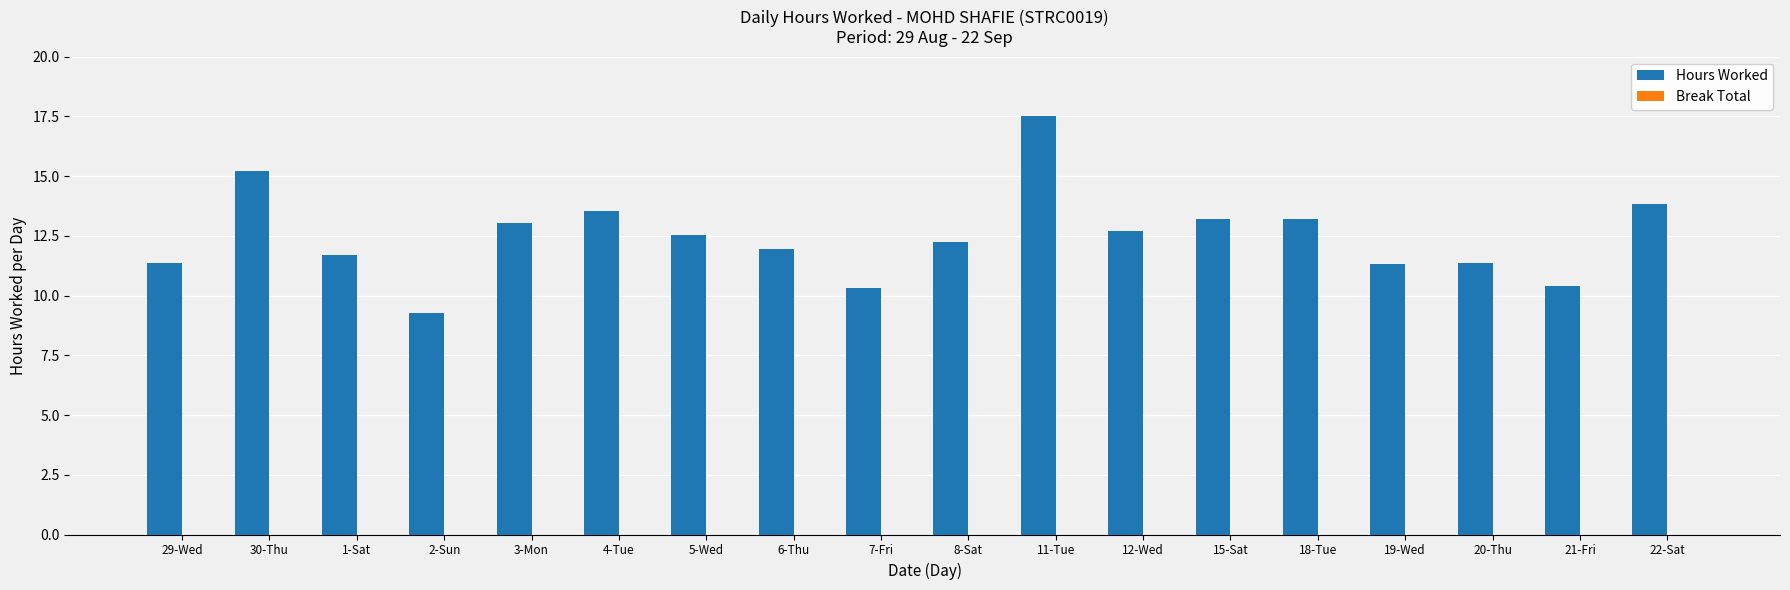

The chart shows a value of 15.2 at 30-Thu. True or false?

True